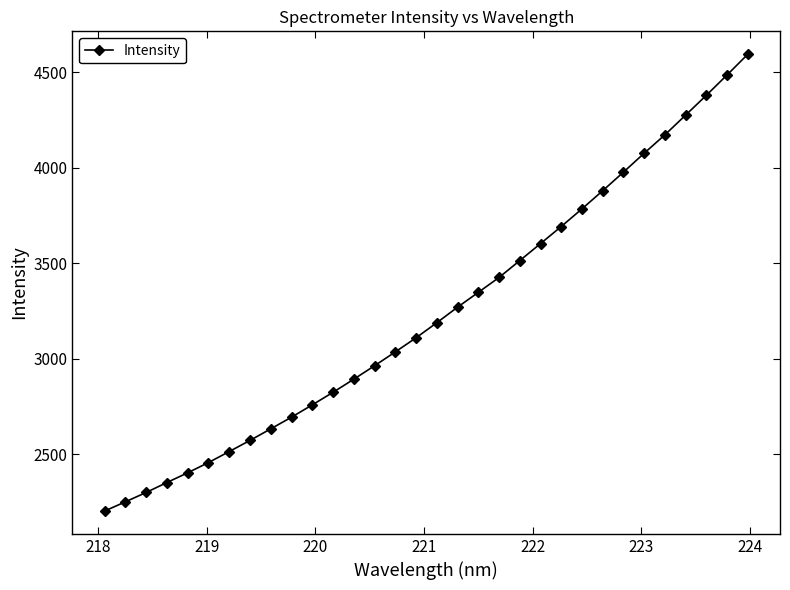

True or false: there are more than 2 points higher than both neighbors.

False